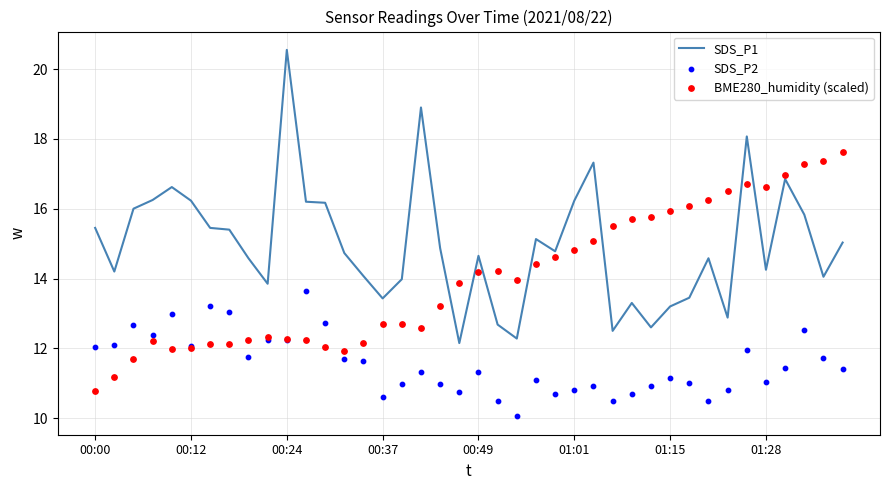

What is the total value across all series at 33?

40.2